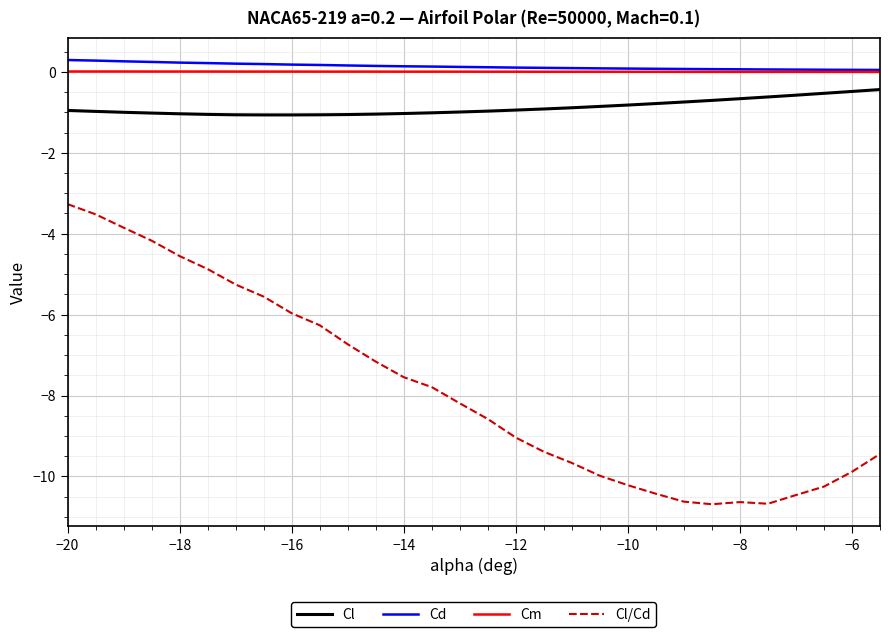

True or false: Cd and Cl intersect in this chart.

False